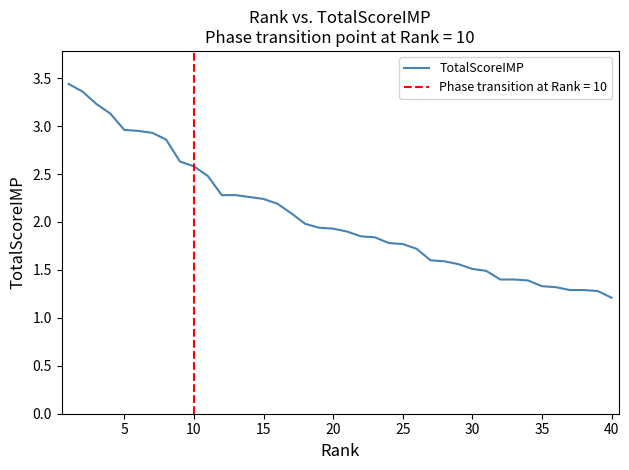

The value of TotalScoreIMP at 35 is 0.8. True or false?

False